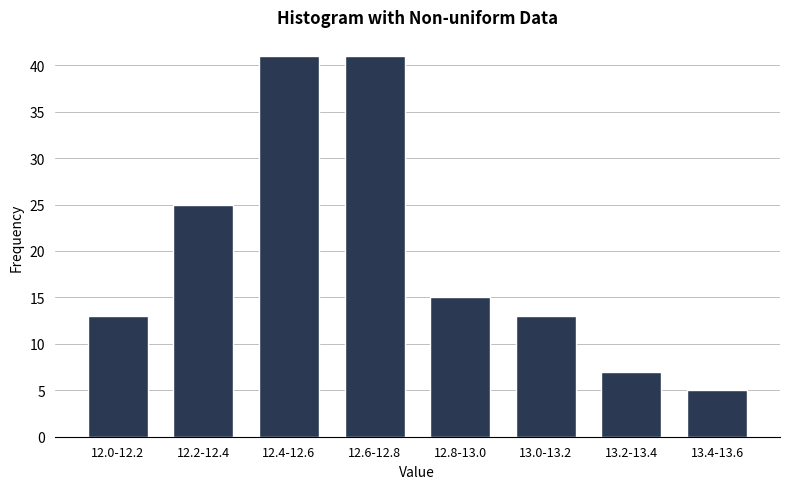

Reading left to right, list all the values displayed in this chart.

13	25	41	41	15	13	7	5